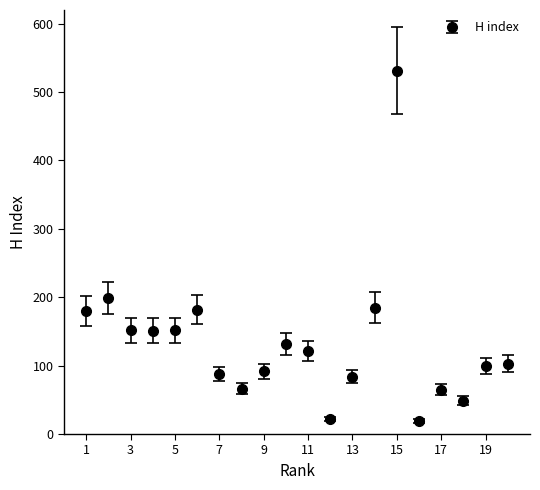

True or false: there are more than 1 points higher than both neighbors.

True